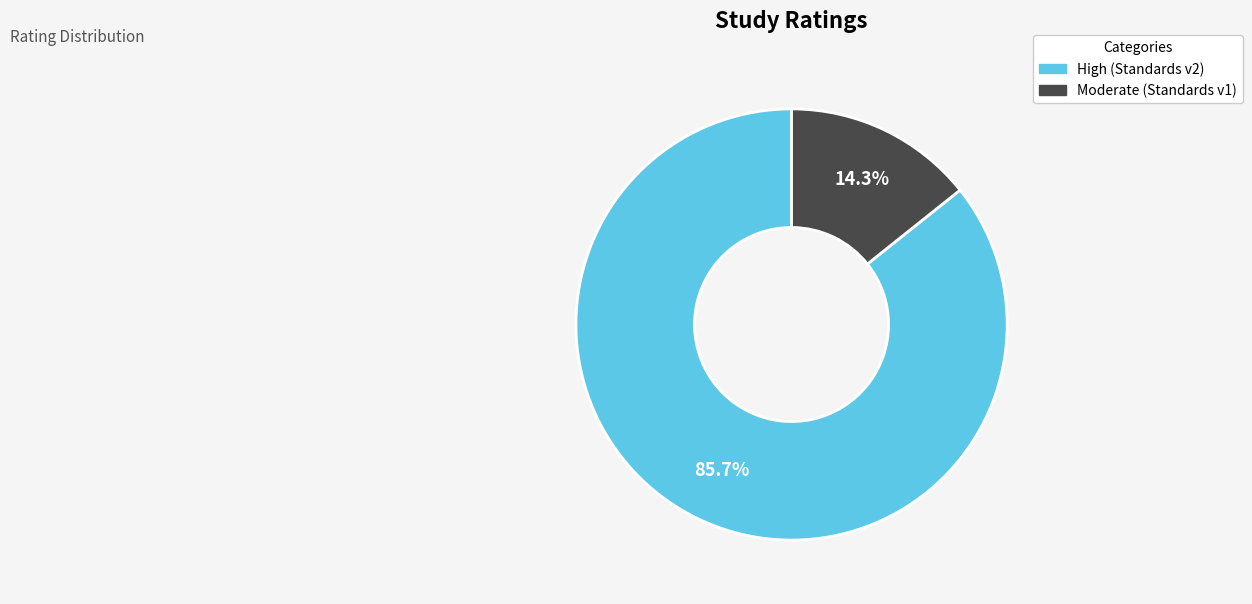

Is there a majority slice in this chart?

Yes